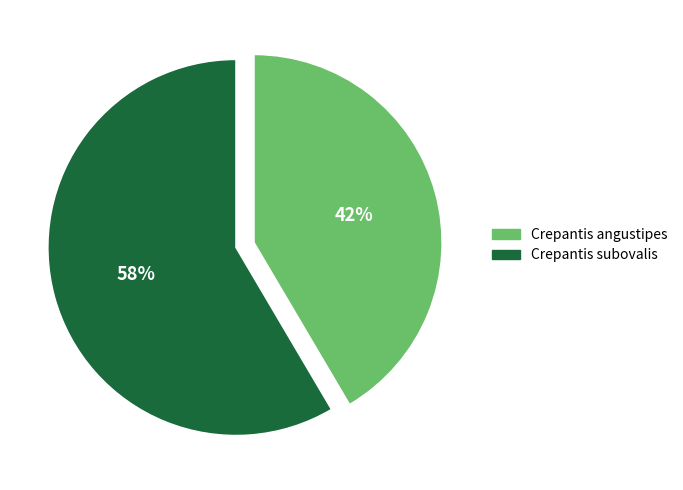

The Crepantis angustipes slice represents 27% of the pie. True or false?

False